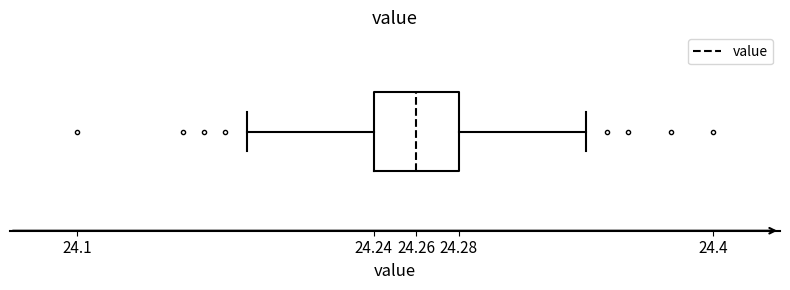

Where does the right whisker of the box end on the x-axis? The values are not printed on the chart, so give them approximately, as read against the axis.

24.34